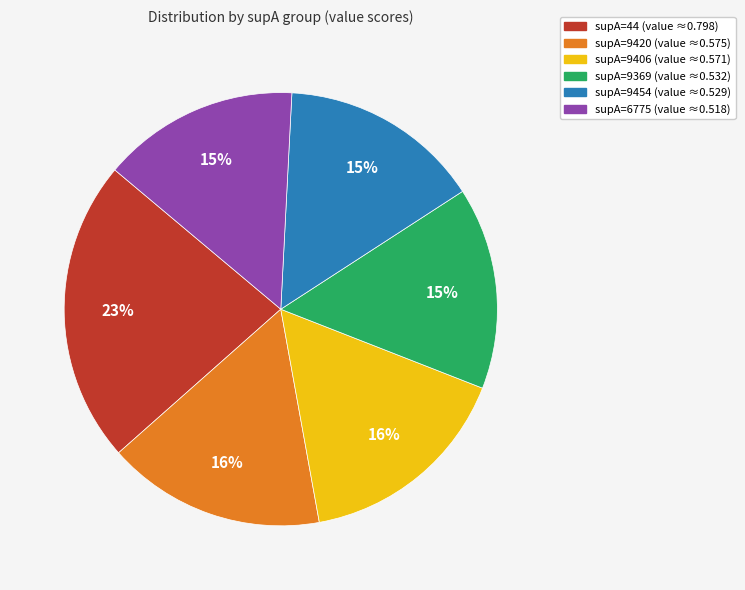

How many slices are in this pie chart?

6